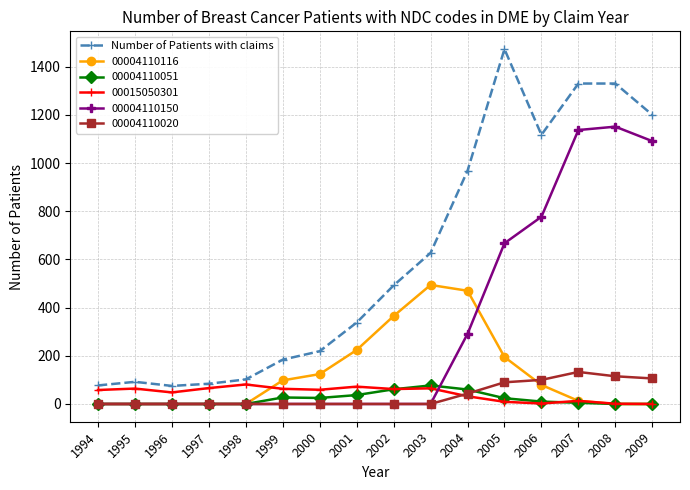

Which label corresponds to the largest value in the chart?

2005